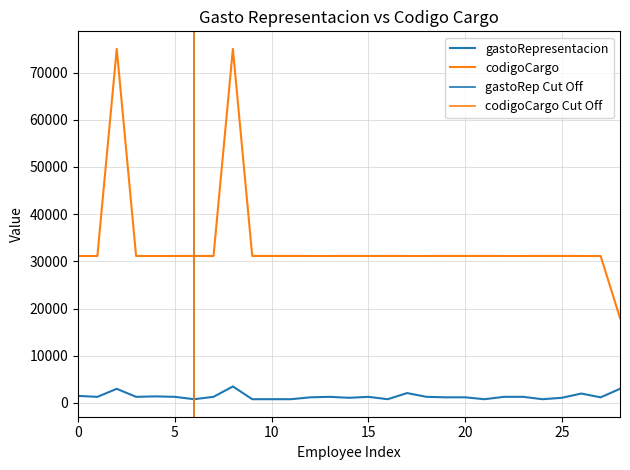

Rank the series by their maximum value, from highest to lowest.

codigoCargo, gastoRepresentacion